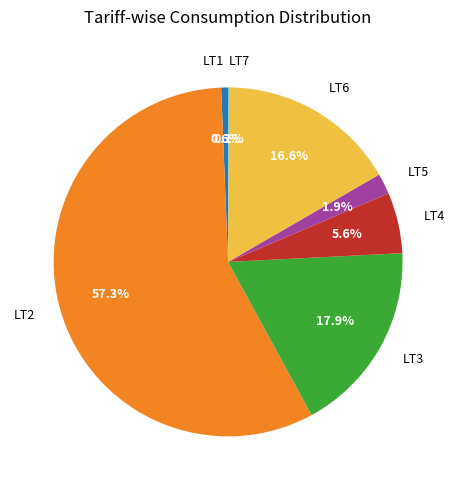

Does any single category account for the majority?

Yes